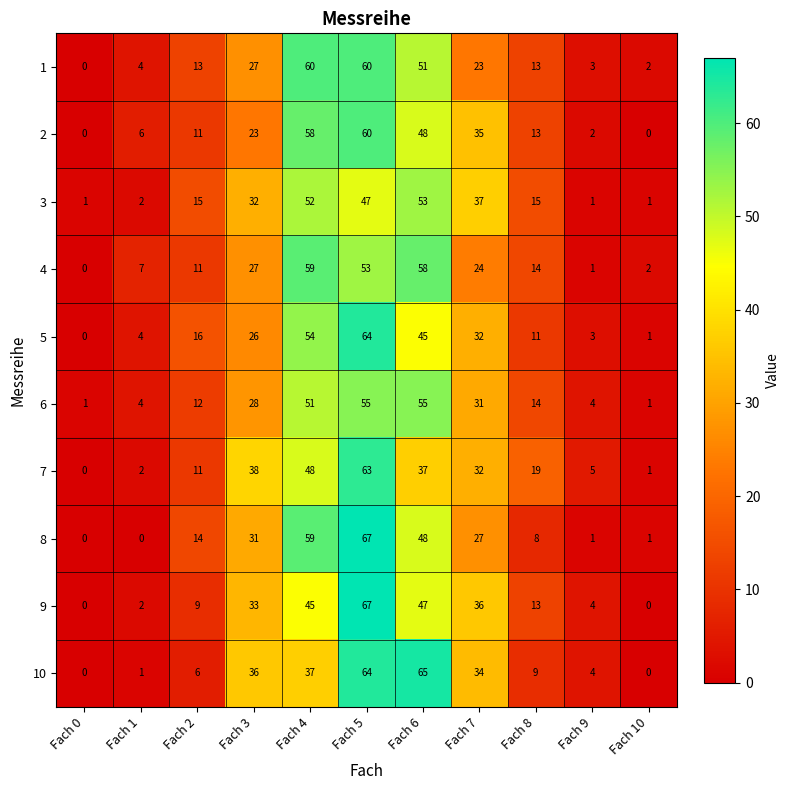

What is the approximate value of 1 at Fach 2, to the nearest 5?

15